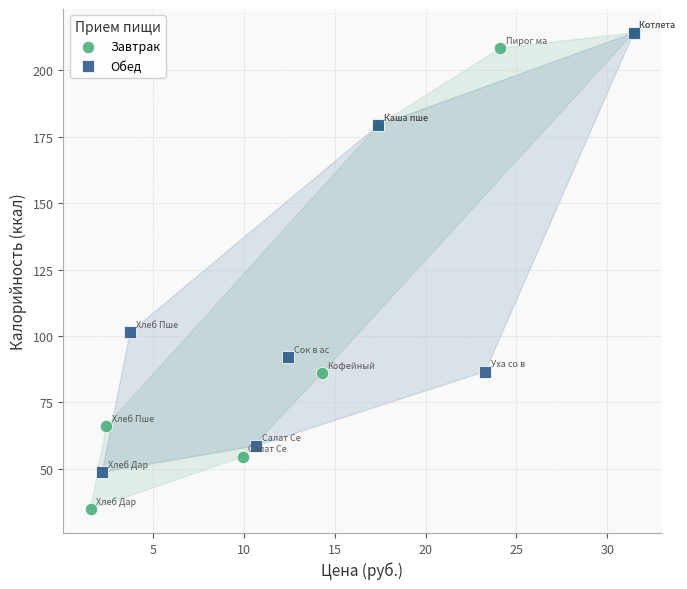

Which series has the largest Y range (max minus min)?

Завтрак